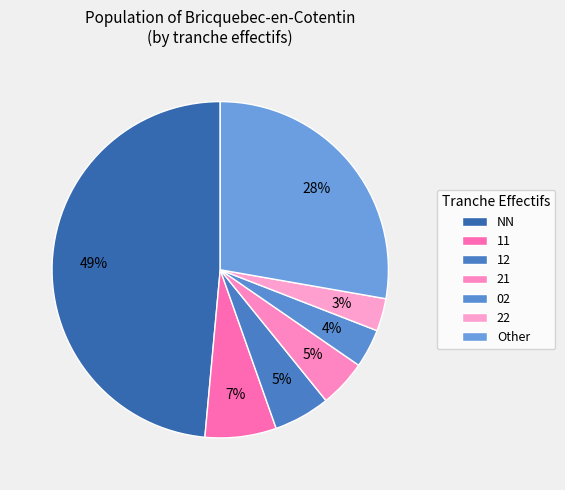

How many slices are in this pie chart?

7